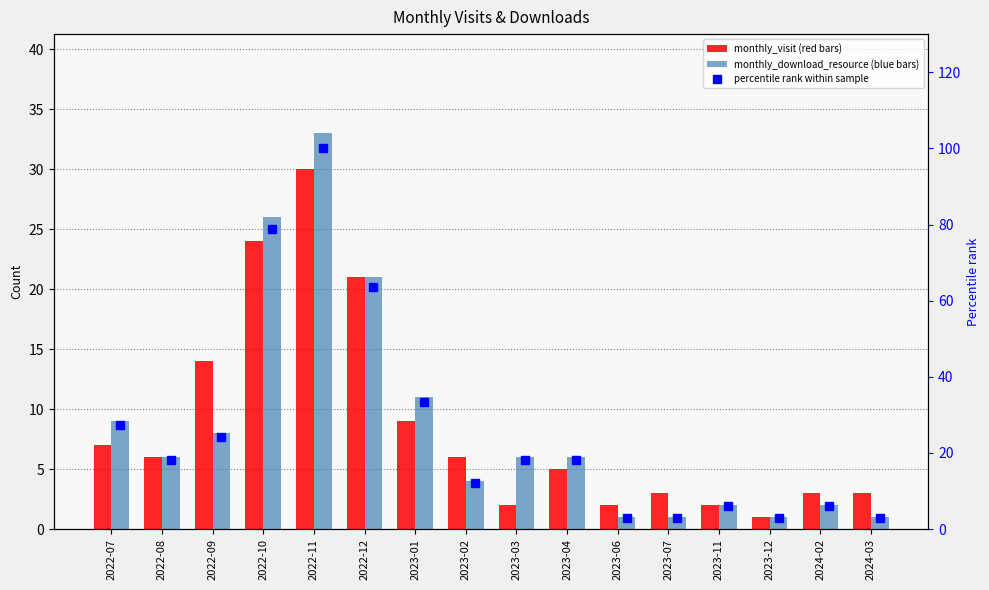

Count the number of categories in the chart.

16